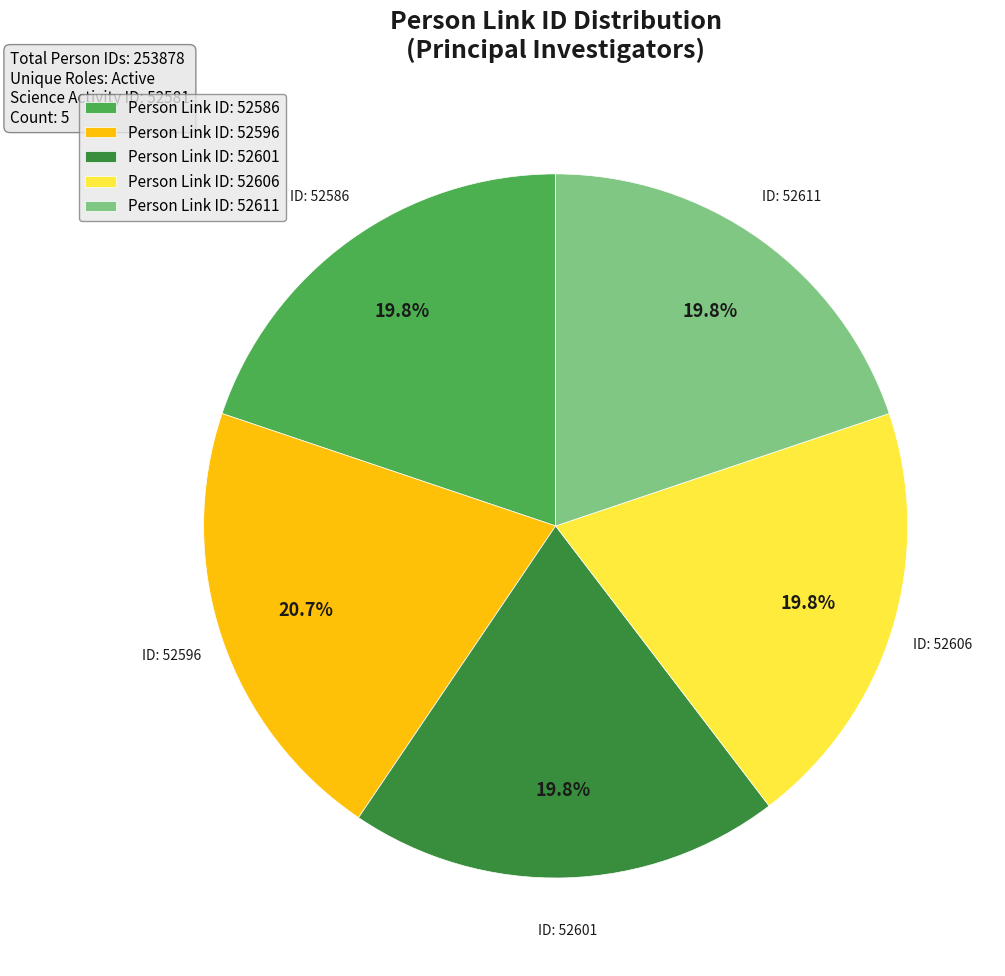

What is the total percentage of Person Link ID: 52596 and Person Link ID: 52601?

40.5%